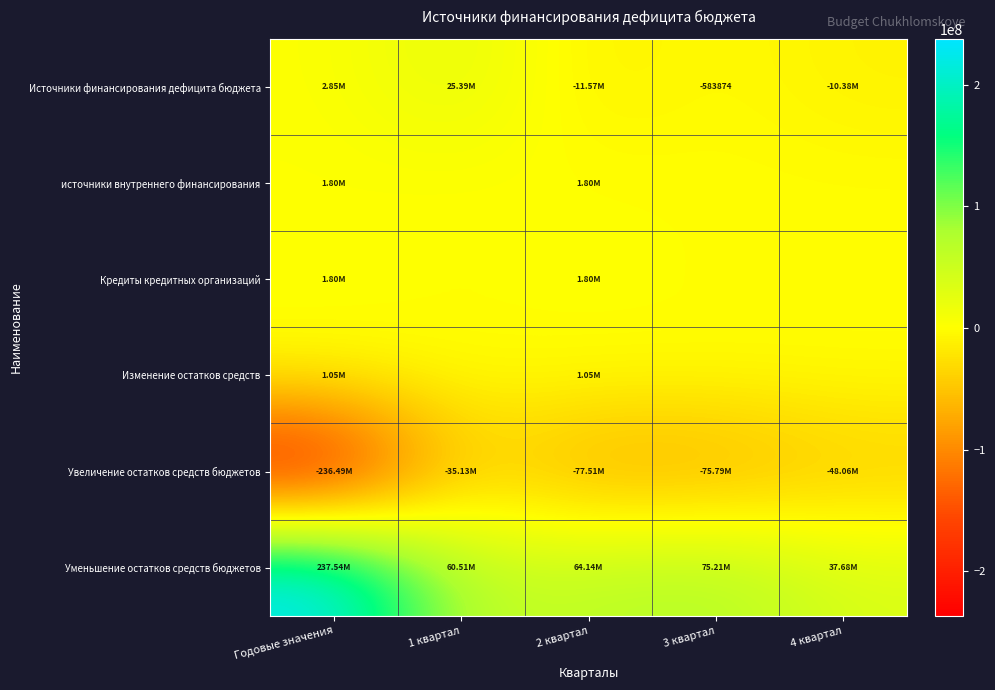

What is the sum of all Уменьшение остатков средств бюджетов values?

475083000.6